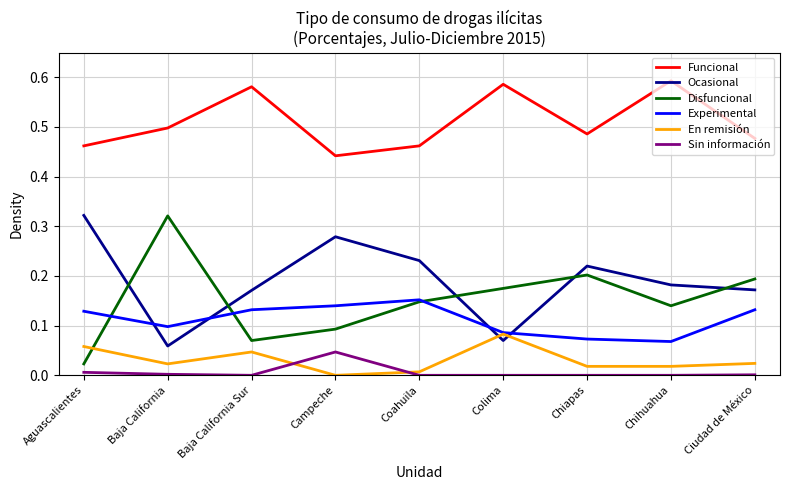

Which series changed the most between Aguascalientes and Chiapas?

Disfuncional